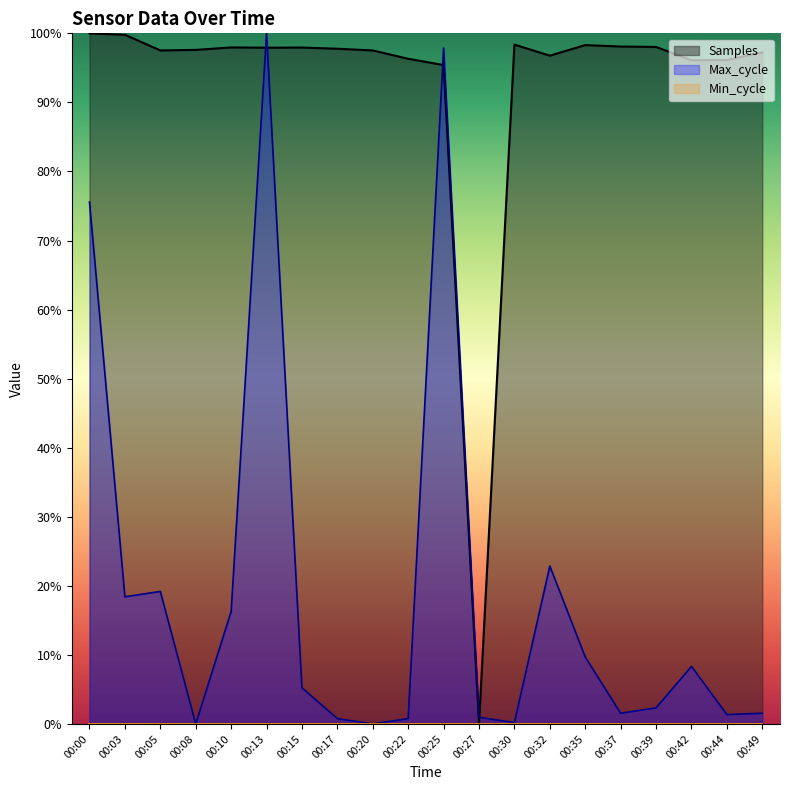

Is it true that Max_cycle equals 1.0 at 00:13?

True